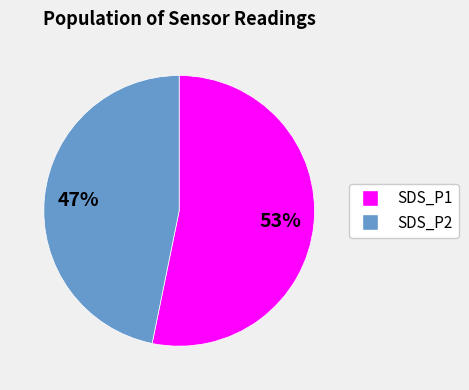

Is there a majority slice in this chart?

Yes